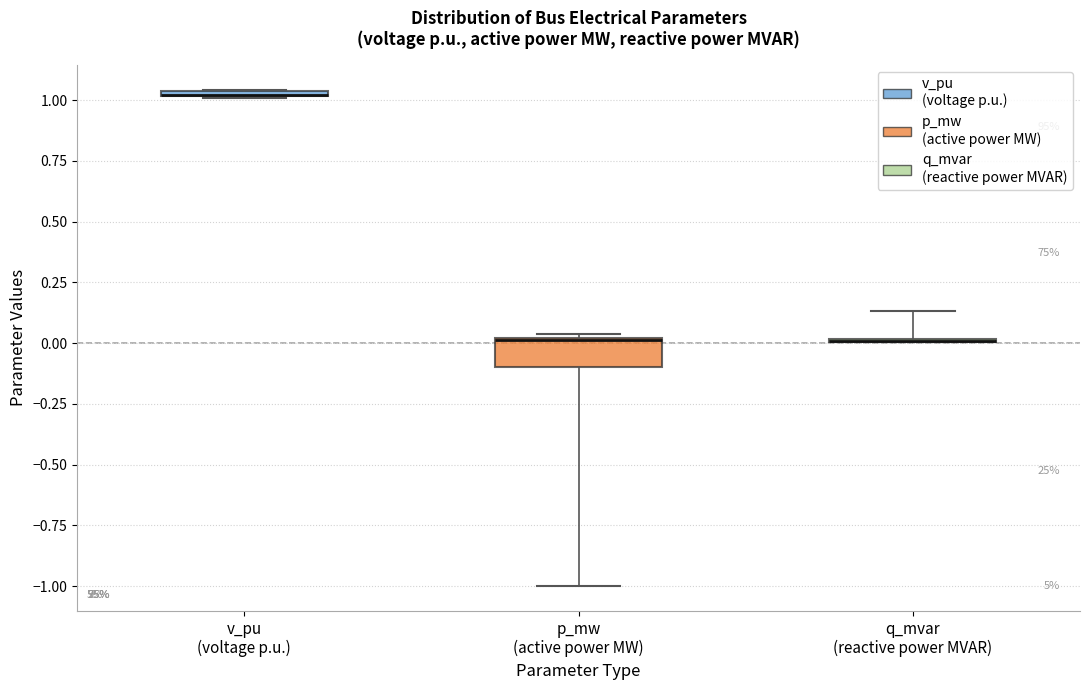

Which box is the tallest, from its lower edge to its upper edge?

p_mw (active power MW)